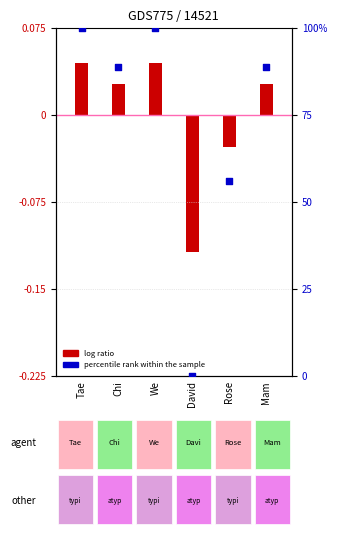

What is the change in value from We to Rose?

-44